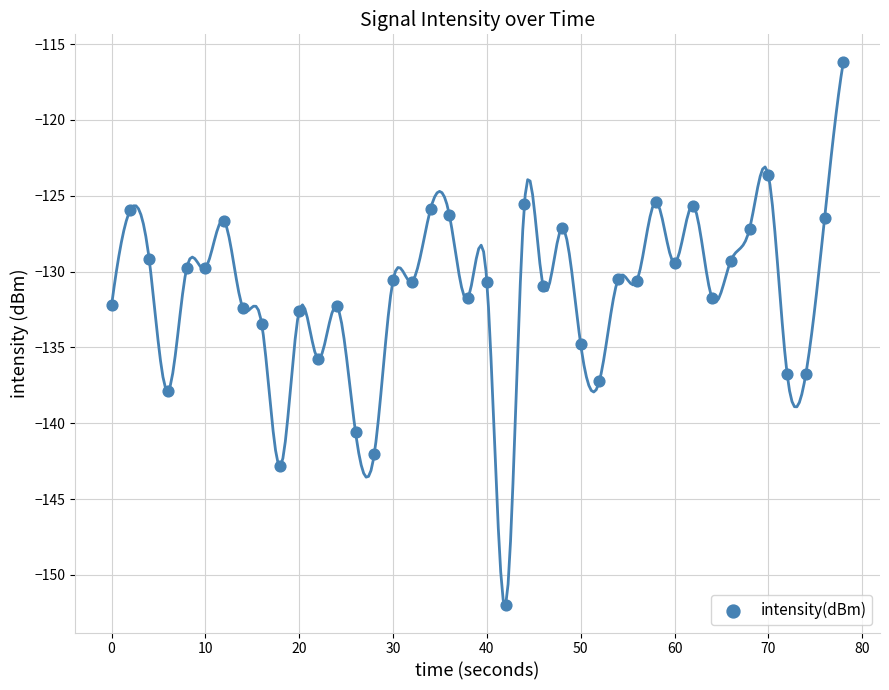

What is the range of X values (max minus min)?

78.0